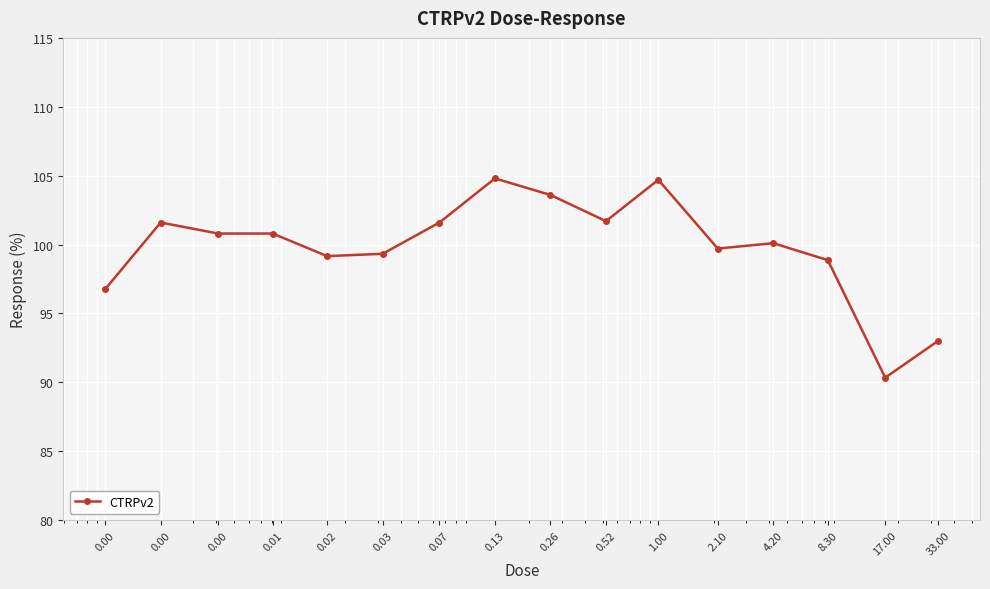

What is the value of the 13th point from the left?

100.1